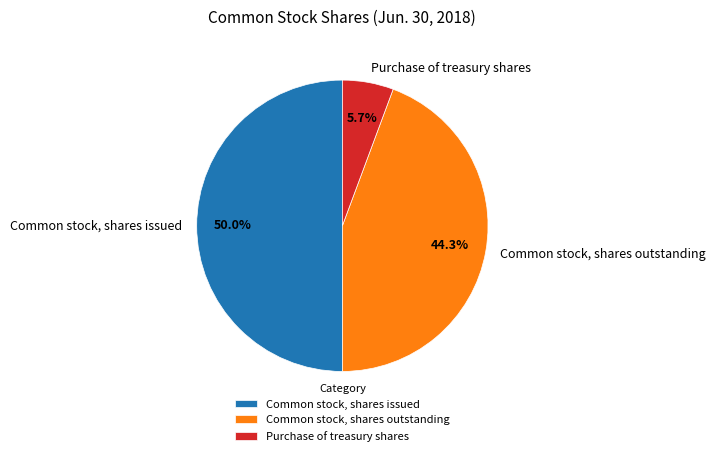

Which has a higher value, Common stock, shares outstanding or Purchase of treasury shares?

Common stock, shares outstanding